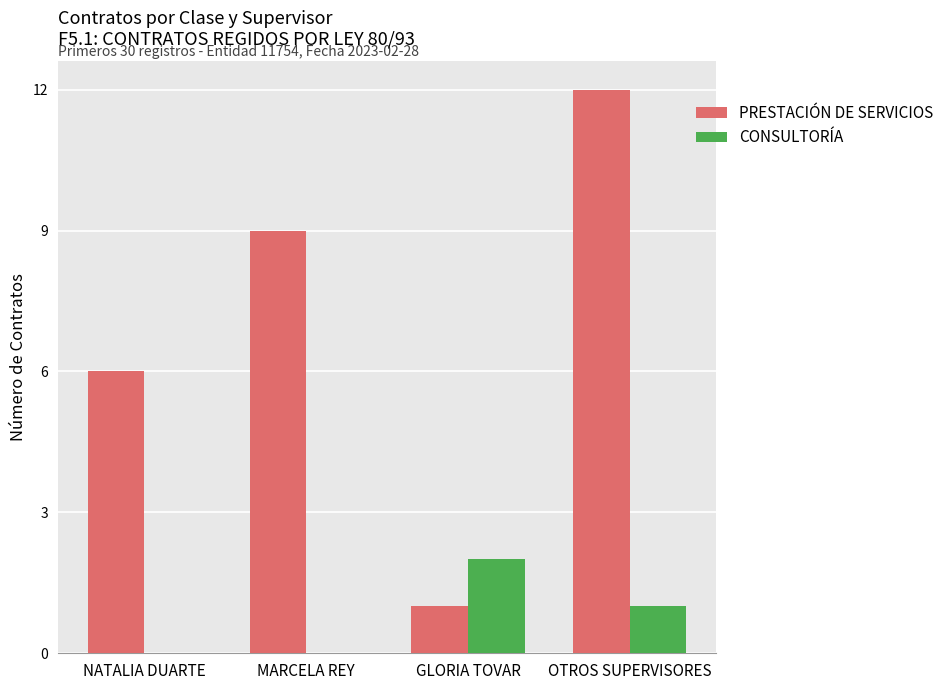

What is the average value of the PRESTACIÓN DE SERVICIOS series?

7